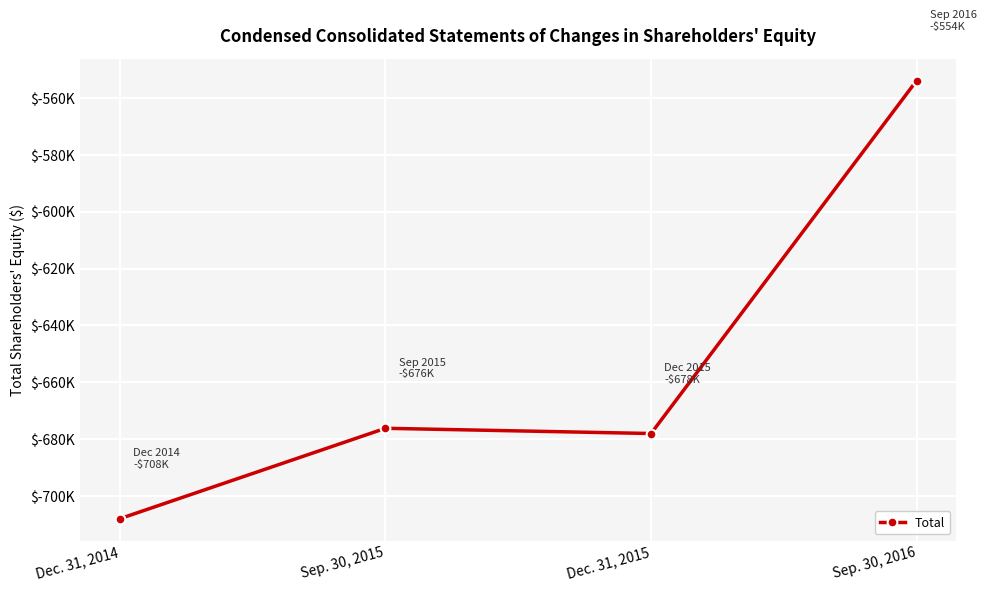

Which has a higher value, Sep. 30, 2015 or Dec. 31, 2015?

Sep. 30, 2015